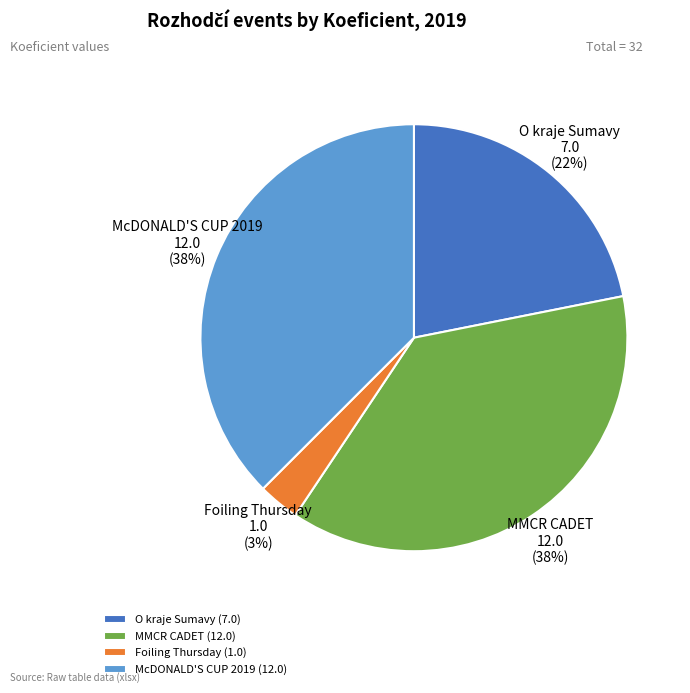

What is the smallest slice in the pie chart?

Foiling Thursday (1.0)